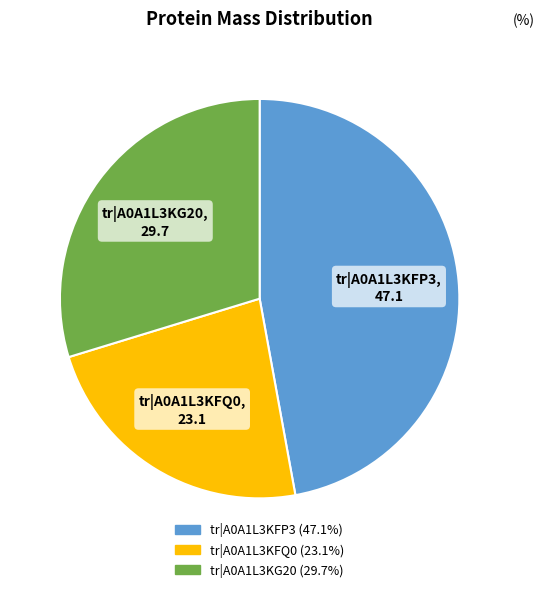

How many segments does this pie chart have?

3